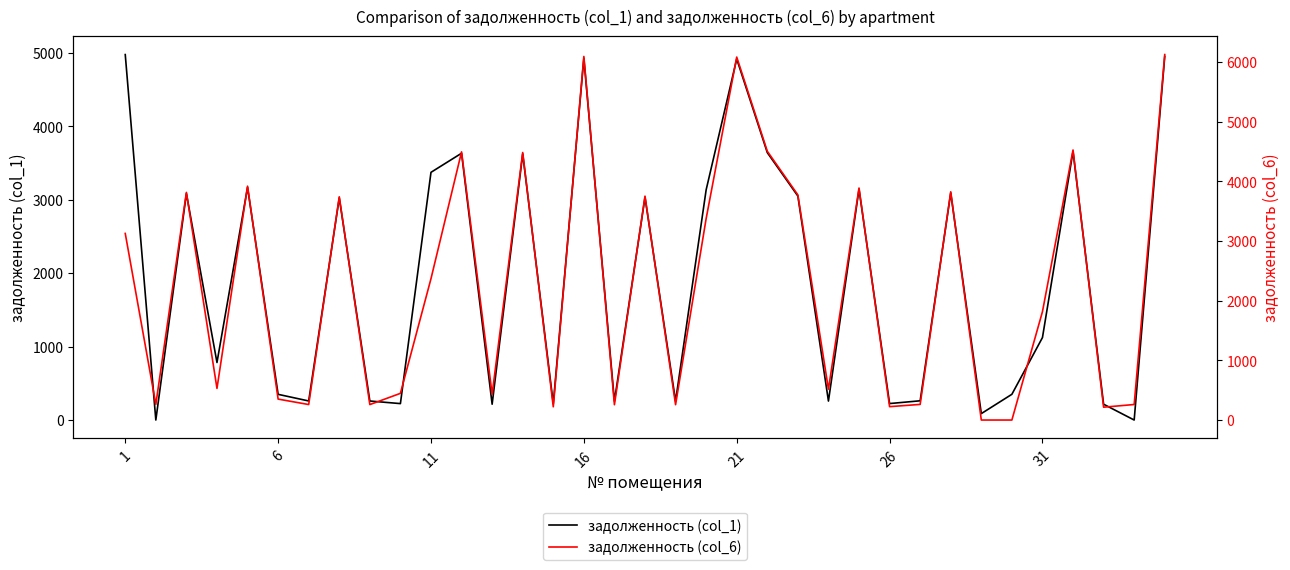

Which series ends up on top after the final intersection of задолженность (col_1) and задолженность (col_6)?

задолженность (col_6)